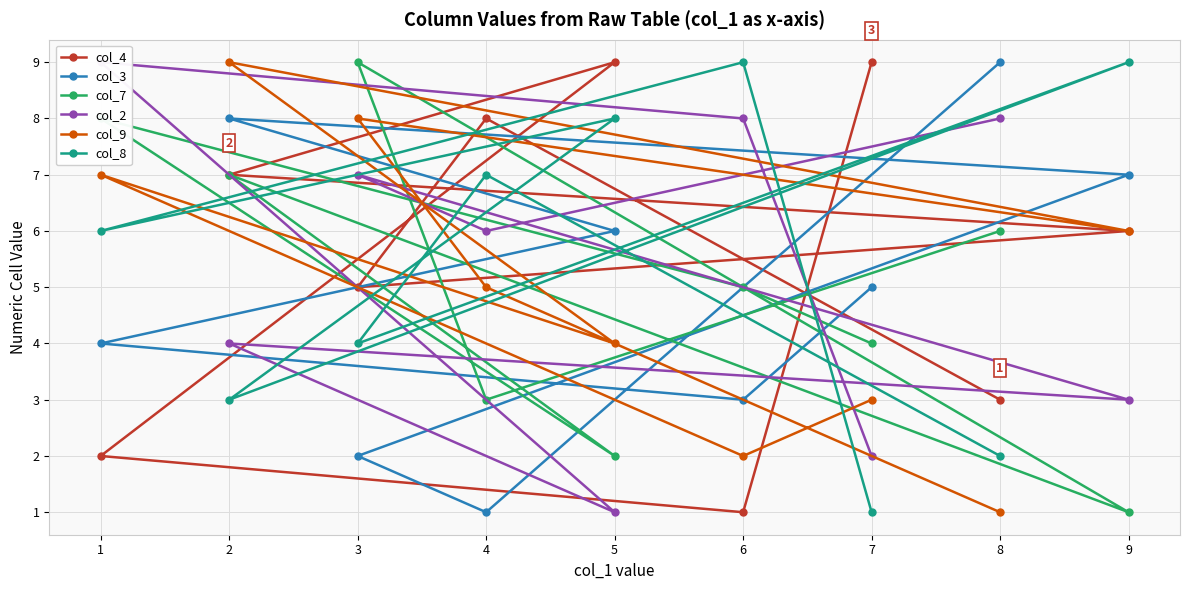

What are all the series names shown in the legend?

col_4, col_3, col_7, col_2, col_9, col_8